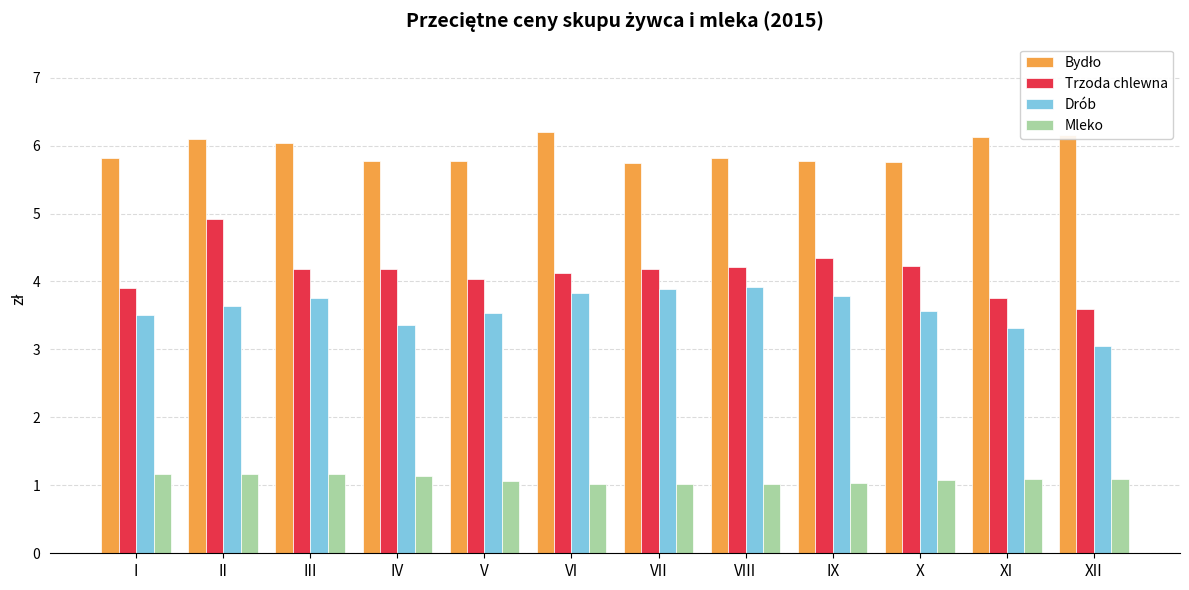

How many groups of bars are there?

12